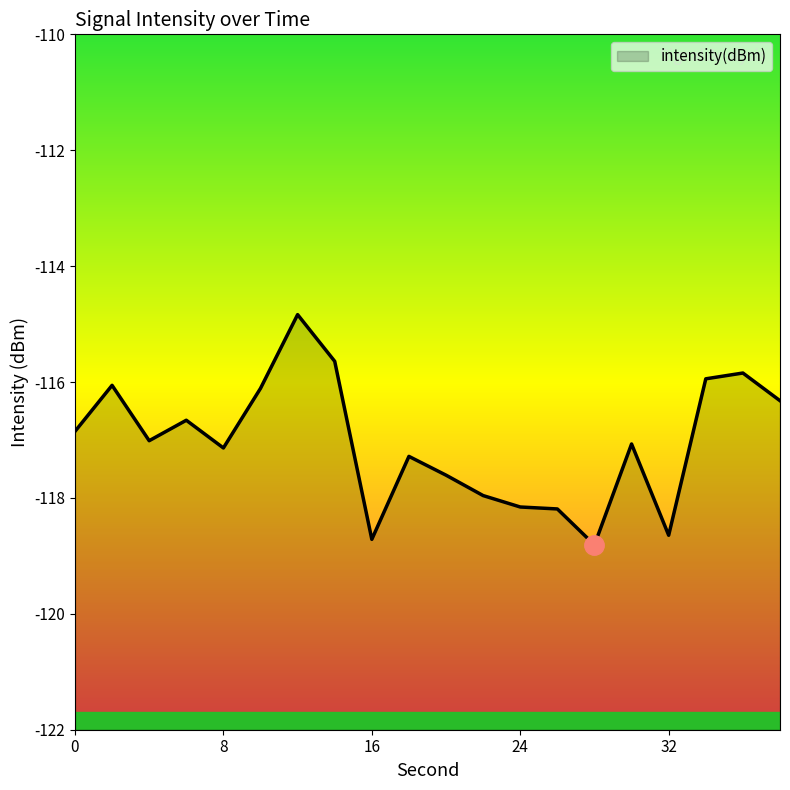

Where is the first local minimum?

4